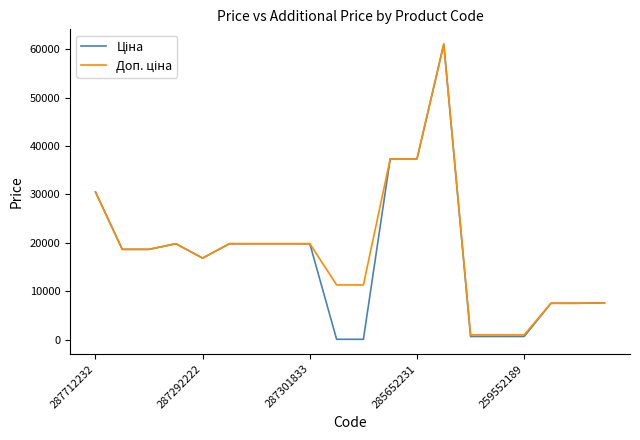

What is the greatest value displayed?

61024.7